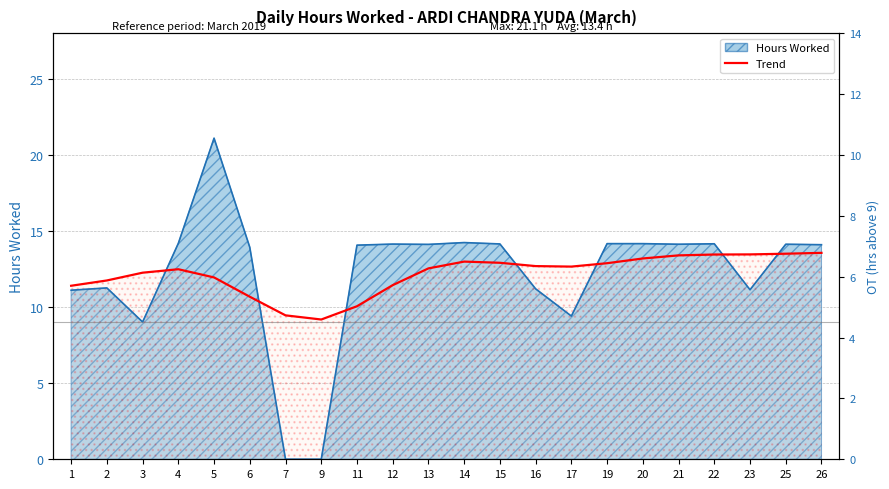

How many data points does each series have?

22